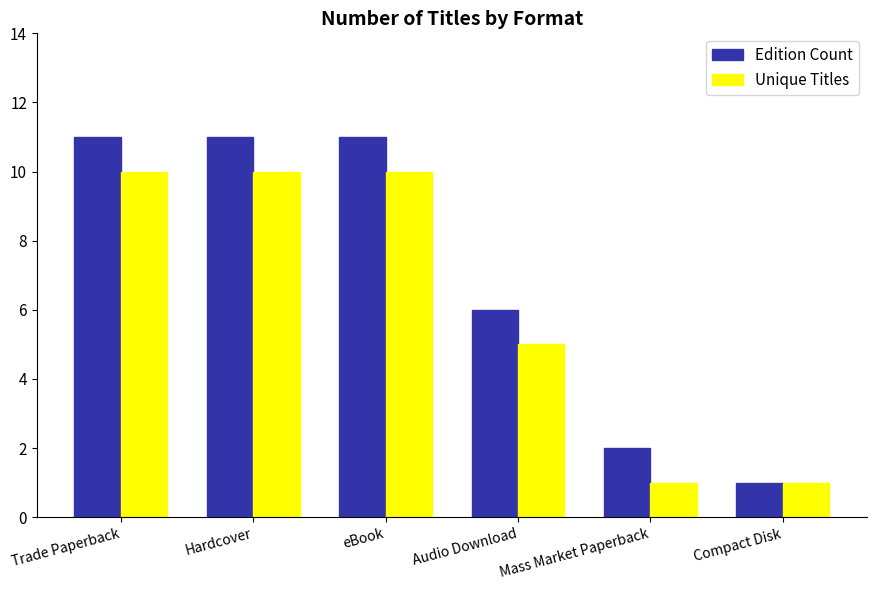

Reading right to left, list all the values displayed in this chart.

Edition Count: Compact Disk=1	Mass Market Paperback=2	Audio Download=6	eBook=11	Hardcover=11	Trade Paperback=11
Unique Titles: Compact Disk=1	Mass Market Paperback=1	Audio Download=5	eBook=10	Hardcover=10	Trade Paperback=10